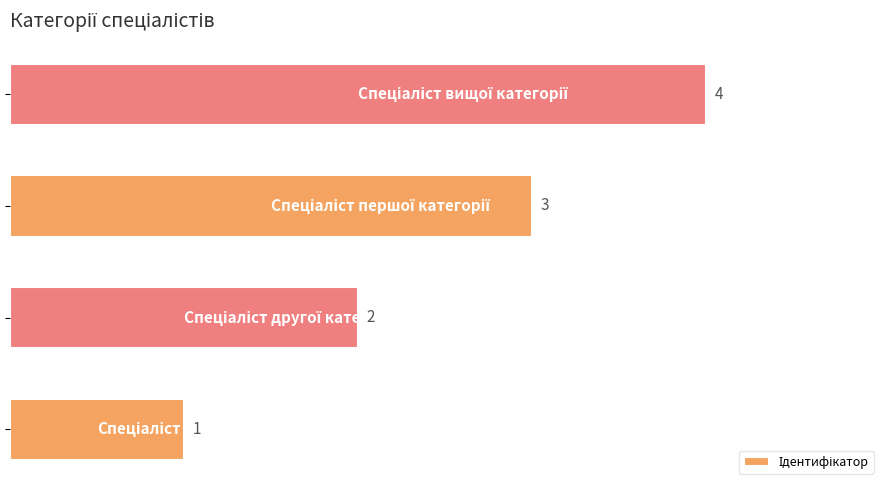

How many values are between 2 and 4?

3